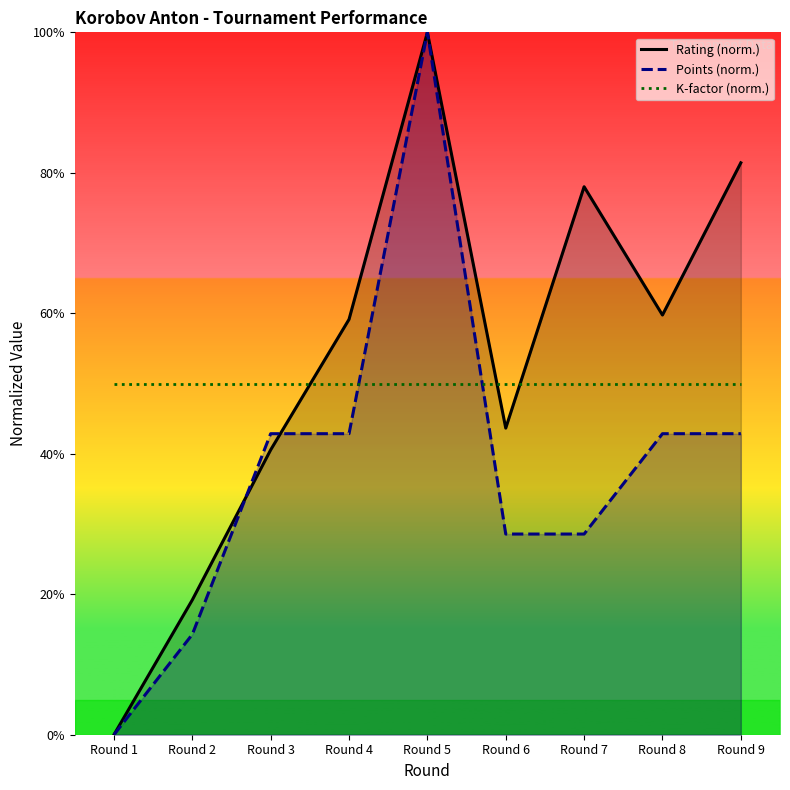

At which category does Points (norm.) reach its first local peak?

Round 5